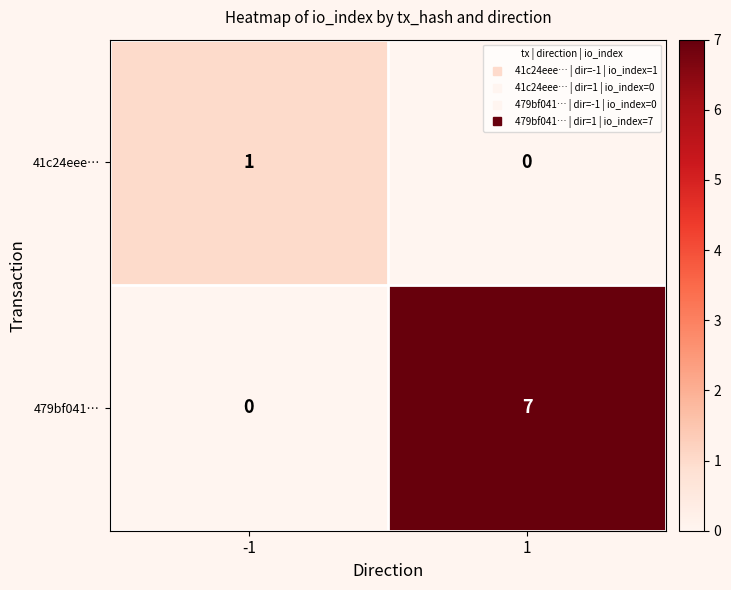

At which category is the sum across all series the highest?

1